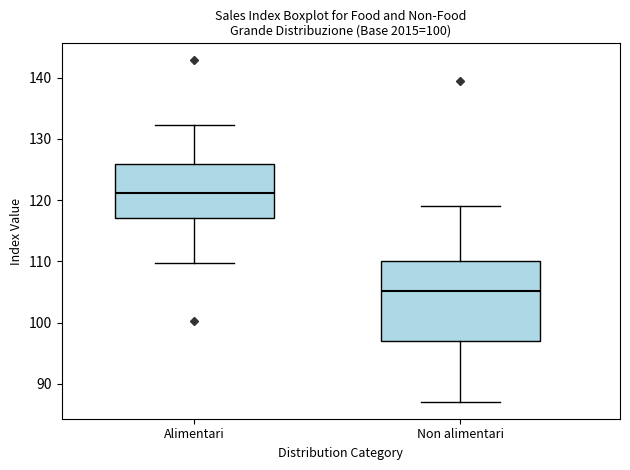

Reading left to right, read every box against the y-axis: the position of its median line, the range the box covers, and the ends of its whiskers. The values are not printed on the chart, so give them approximately, as read against the axis.

Alimentari: median 121, box 117 to 126, whiskers 110 to 132
Non alimentari: median 105, box 97 to 110, whiskers 87 to 119